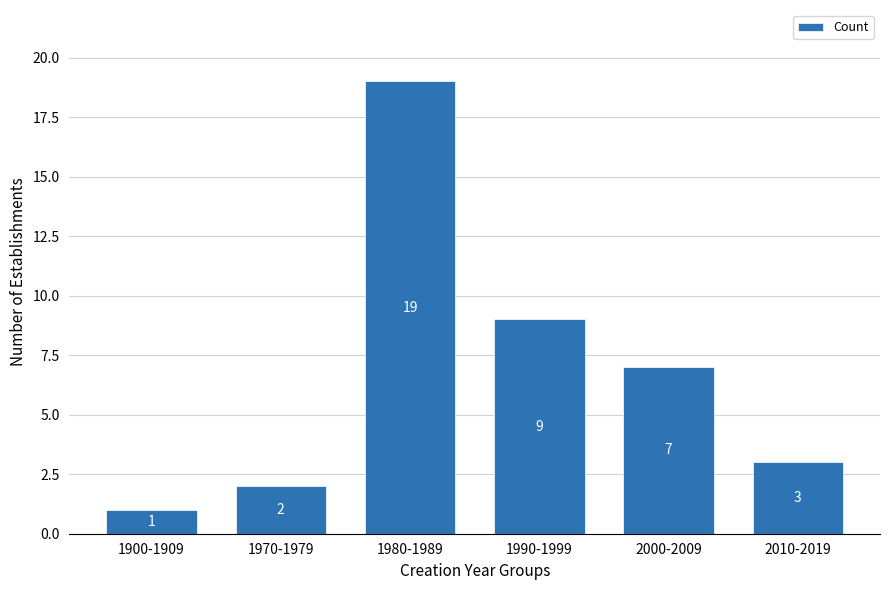

Reading right to left, what are all the values shown in this chart?

3	7	9	19	2	1